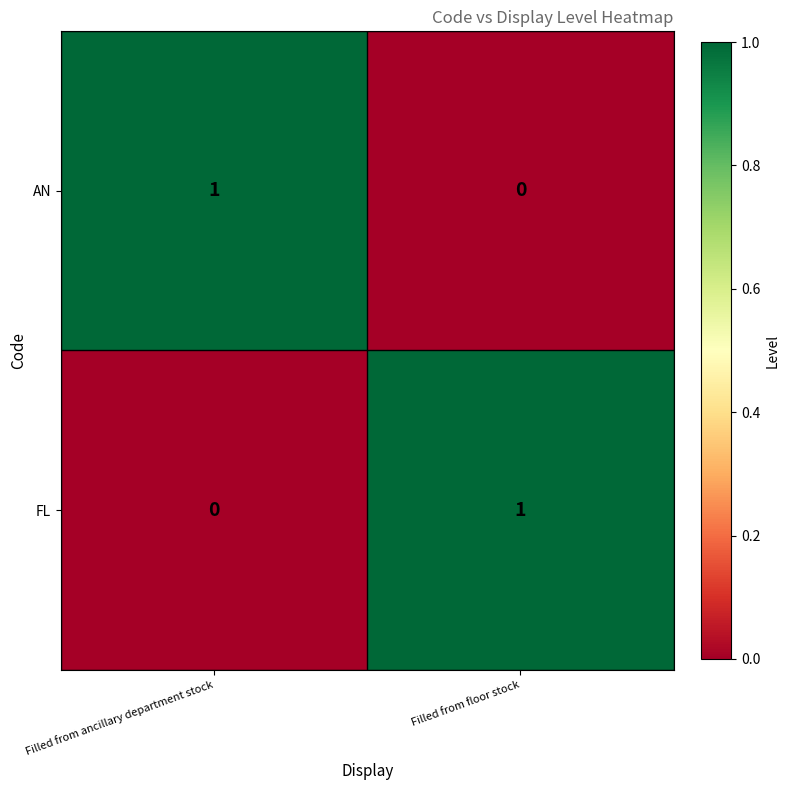

Is it true that AN equals 0 at Filled from floor stock?

True